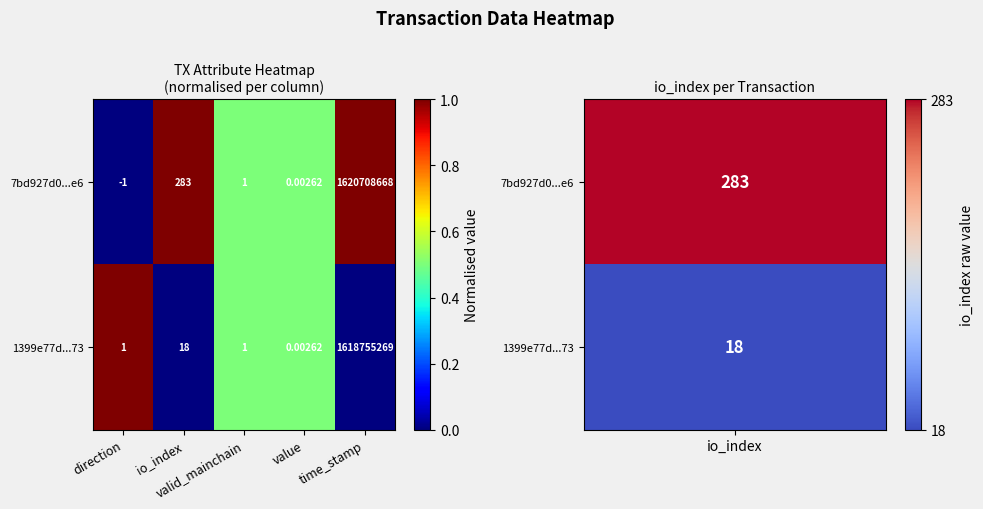

Which has a higher value, time_stamp or direction?

time_stamp